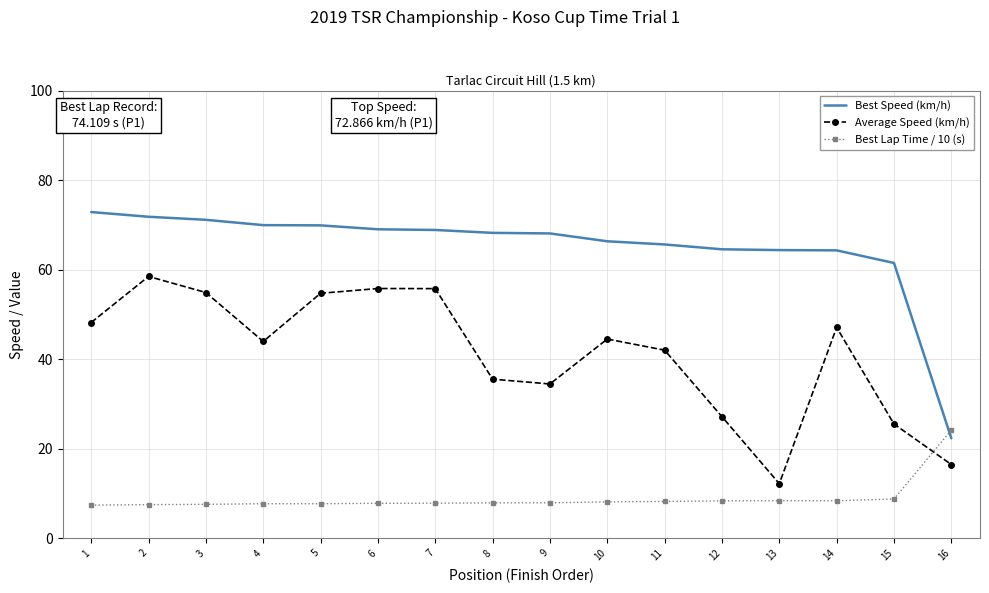

How many times do Best Lap Time / 10 (s) and Best Speed (km/h) cross each other?

1